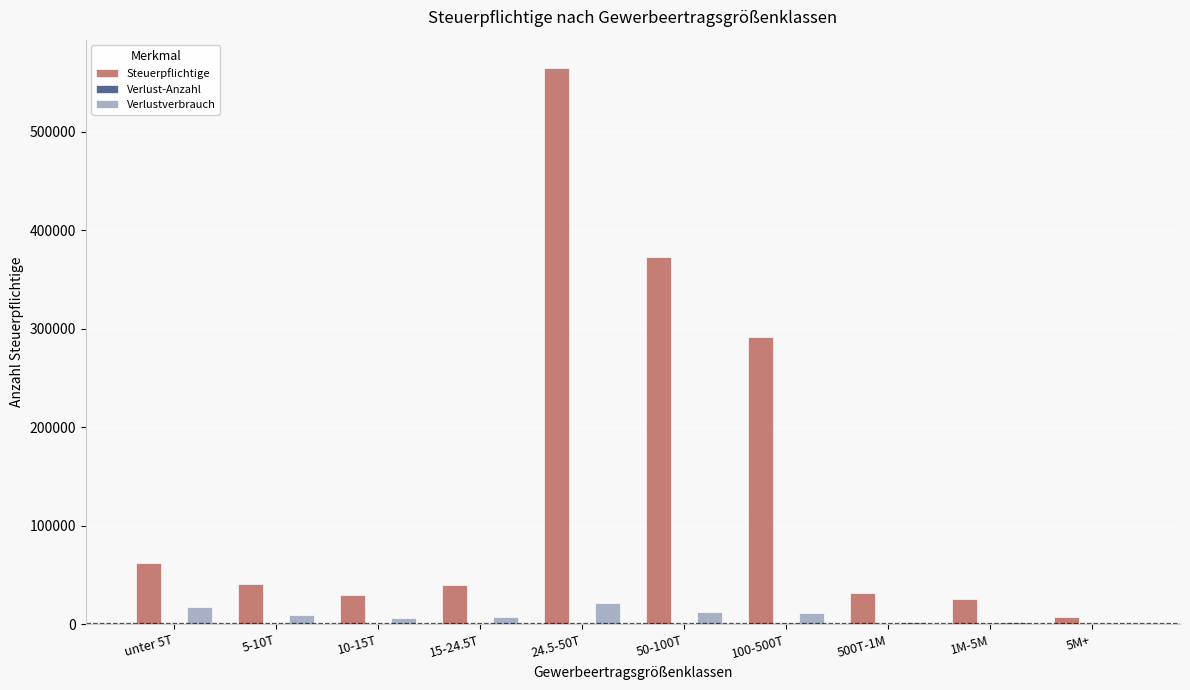

The value of Steuerpflichtige at 24.5-50T is 565039. True or false?

True